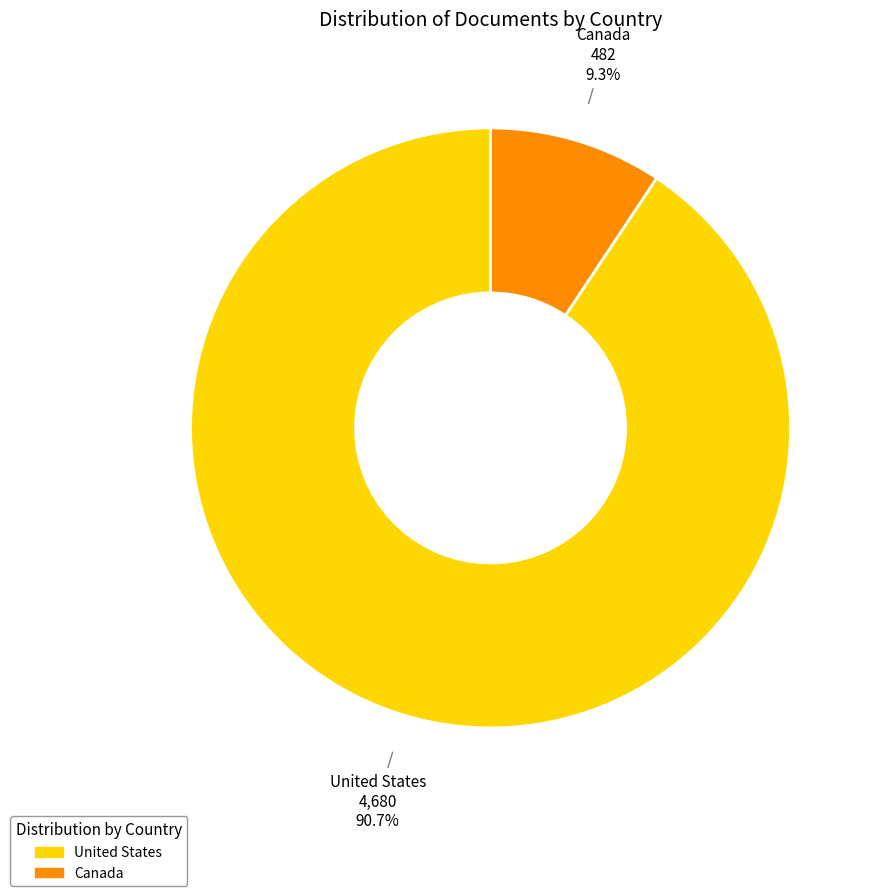

Is there a majority slice in this chart?

Yes